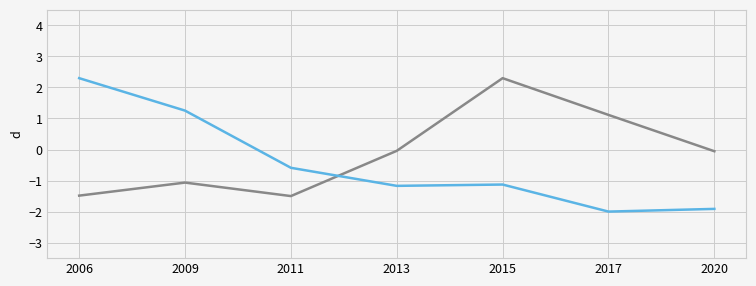

What is the difference between the highest and lowest values at 2006?

3.8